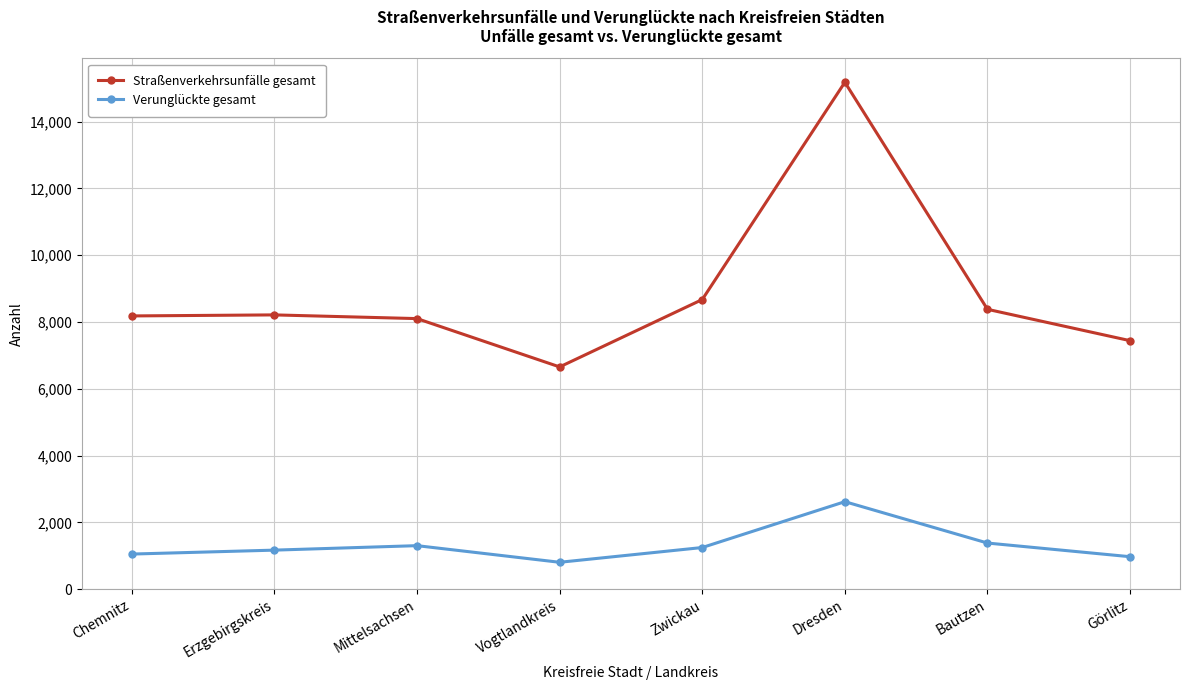

What are all the series names shown in the legend?

Straßenverkehrsunfälle gesamt, Verunglückte gesamt